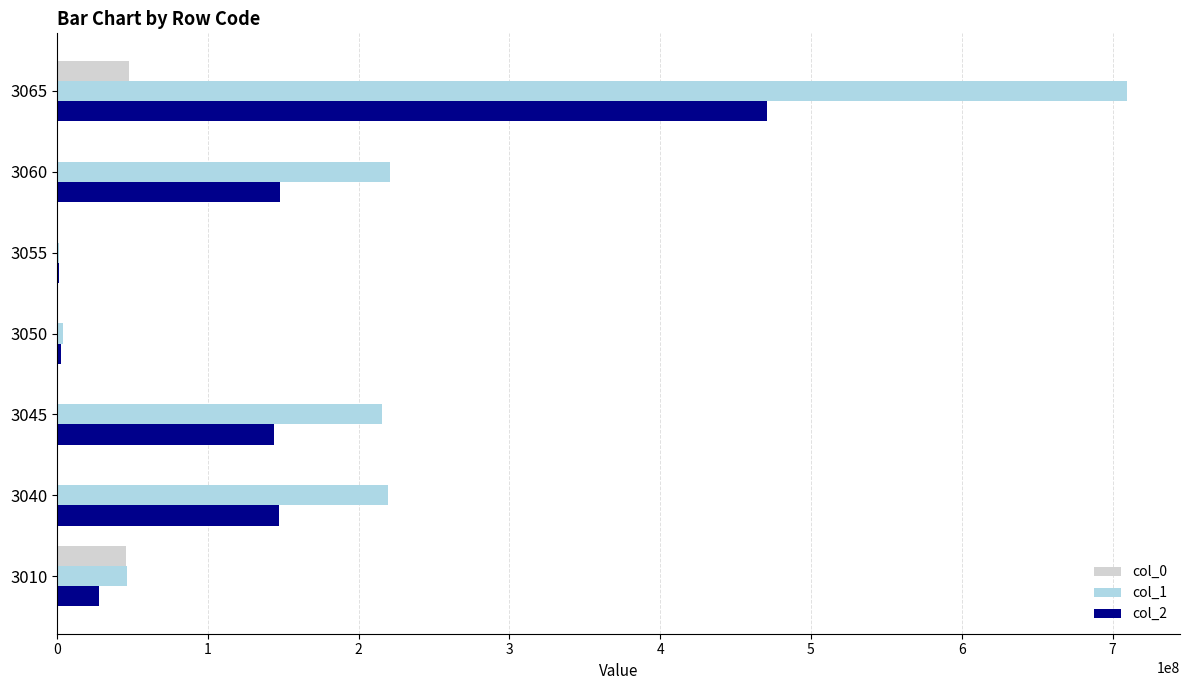

What is the average value of the col_0 series?

13283242